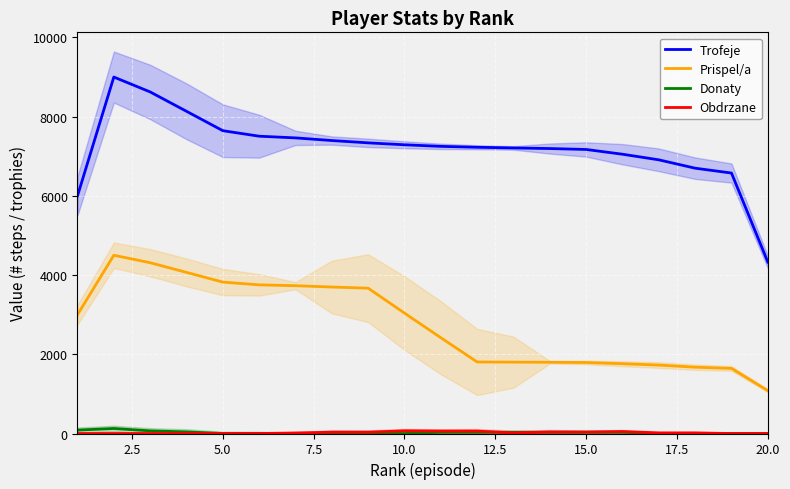

Read the Prispel/a value at 20.0.

1082.0